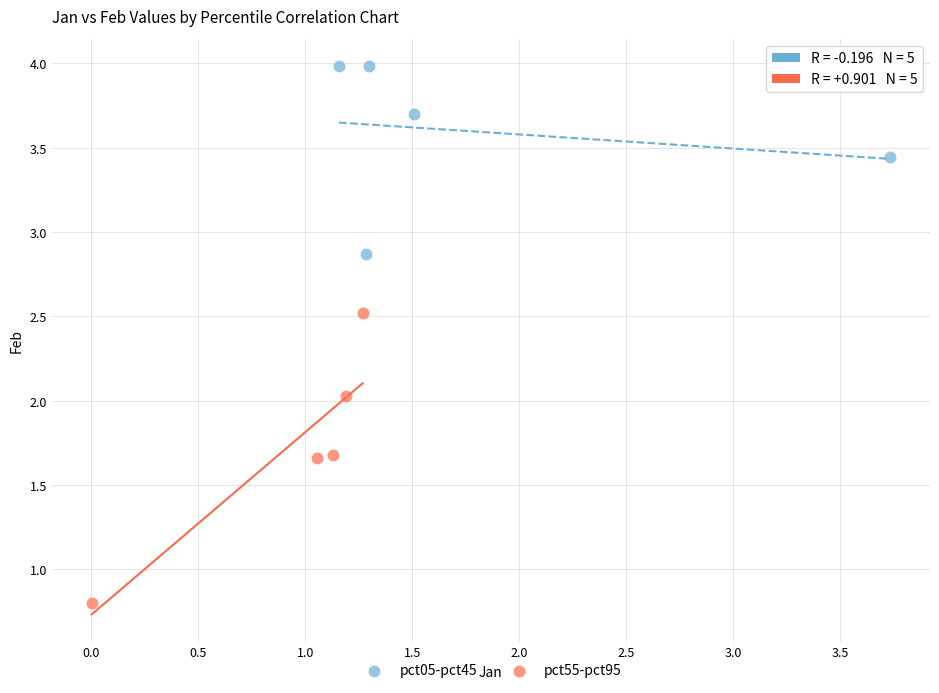

Which series reaches the maximum Y coordinate?

pct05-pct45